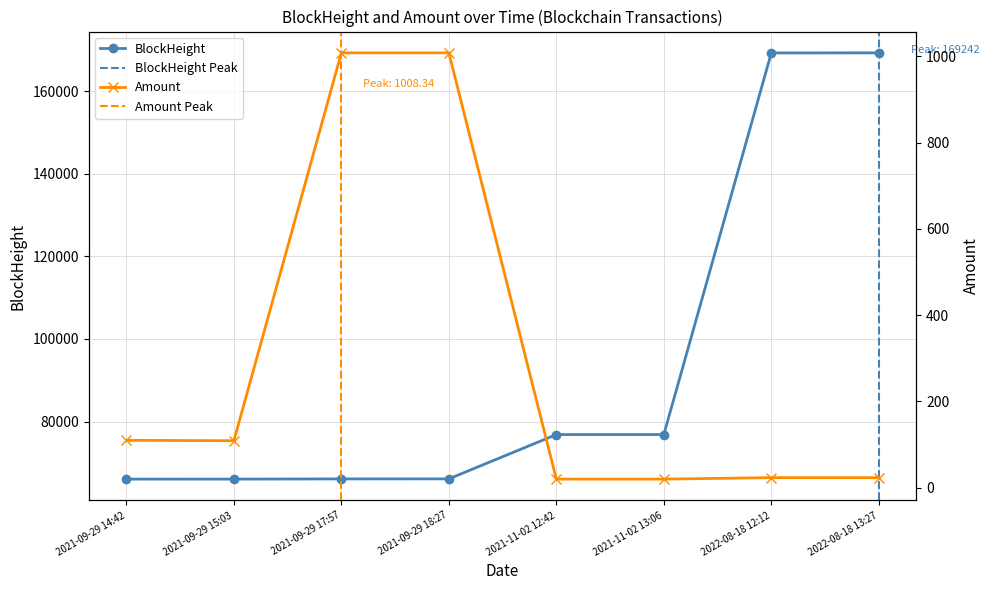

Does the chart display data point markers on the line(s)?

Yes